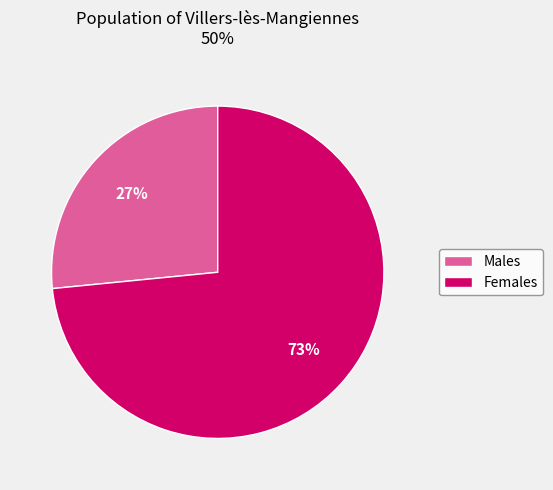

Is the sum of Males and Females greater than half?

Yes